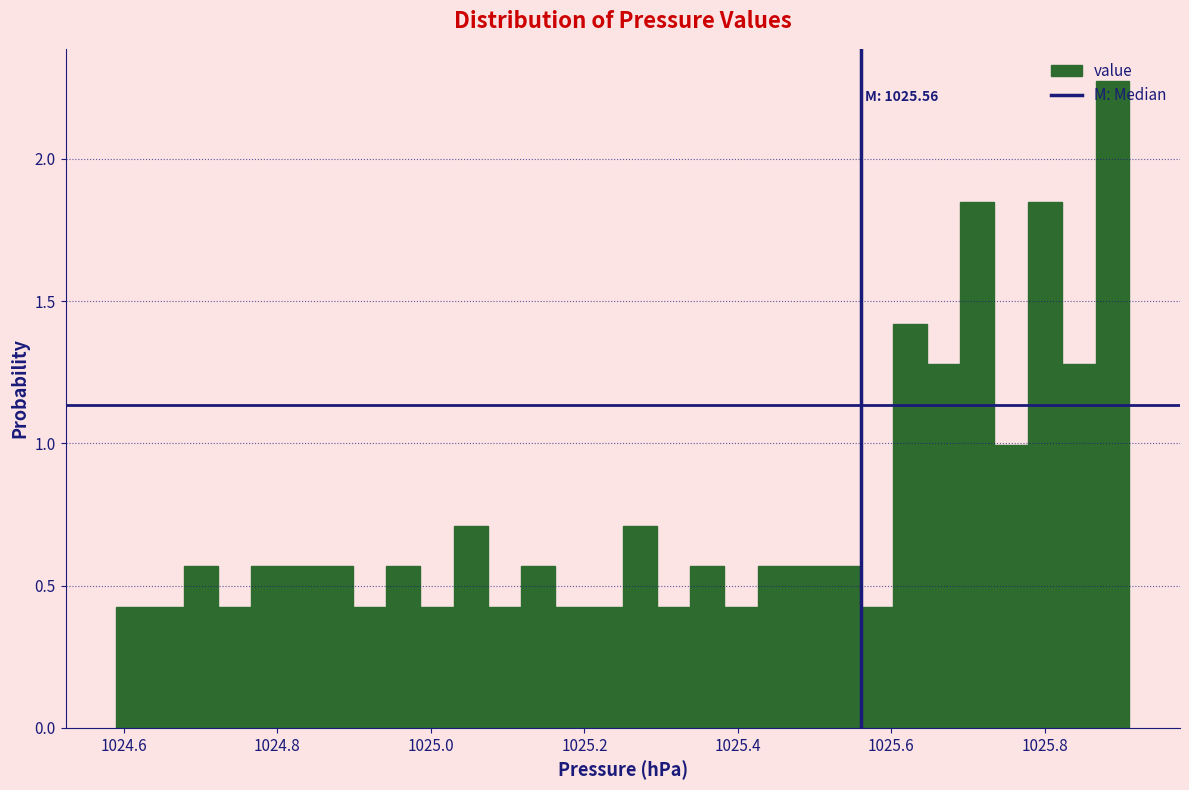

Read against the x-axis, roughly where is the centre of the tallest bar?

1025.88